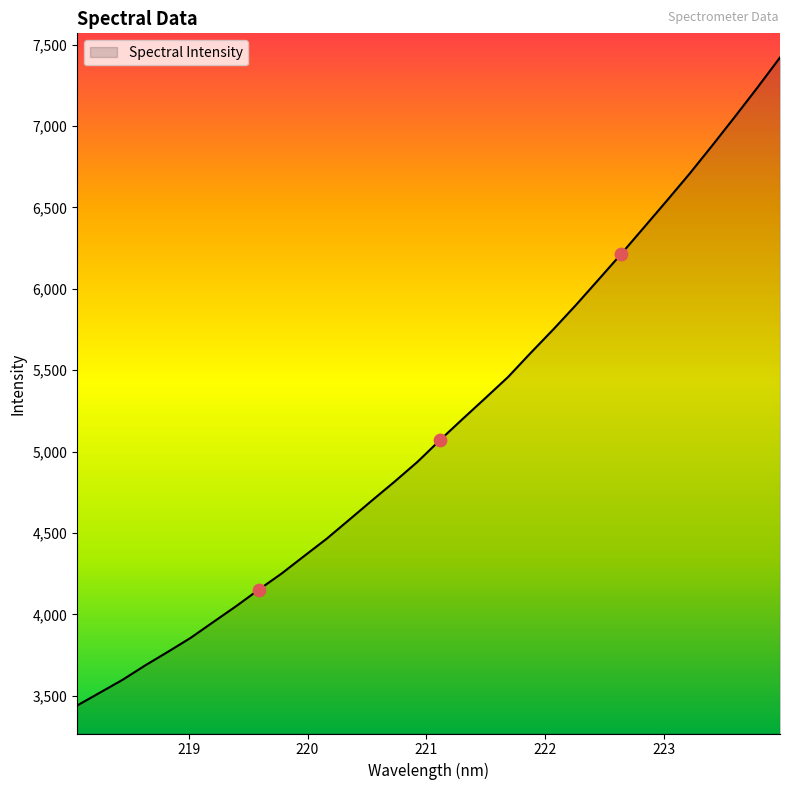

What is the greatest value displayed?

7421.2